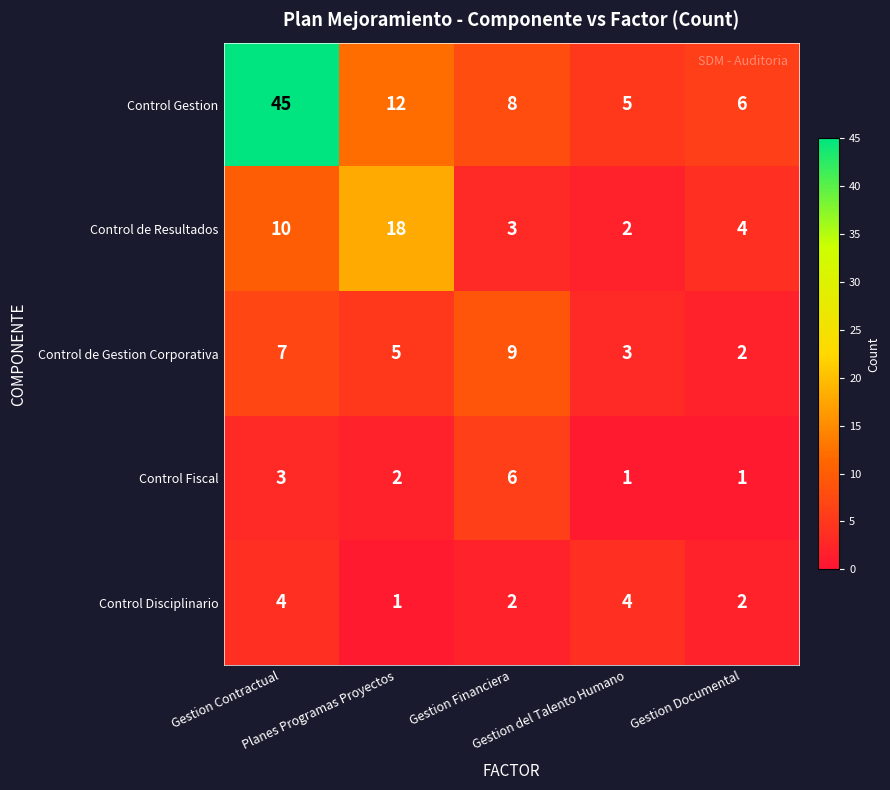

Which category has the highest value across all series?

Gestion Contractual